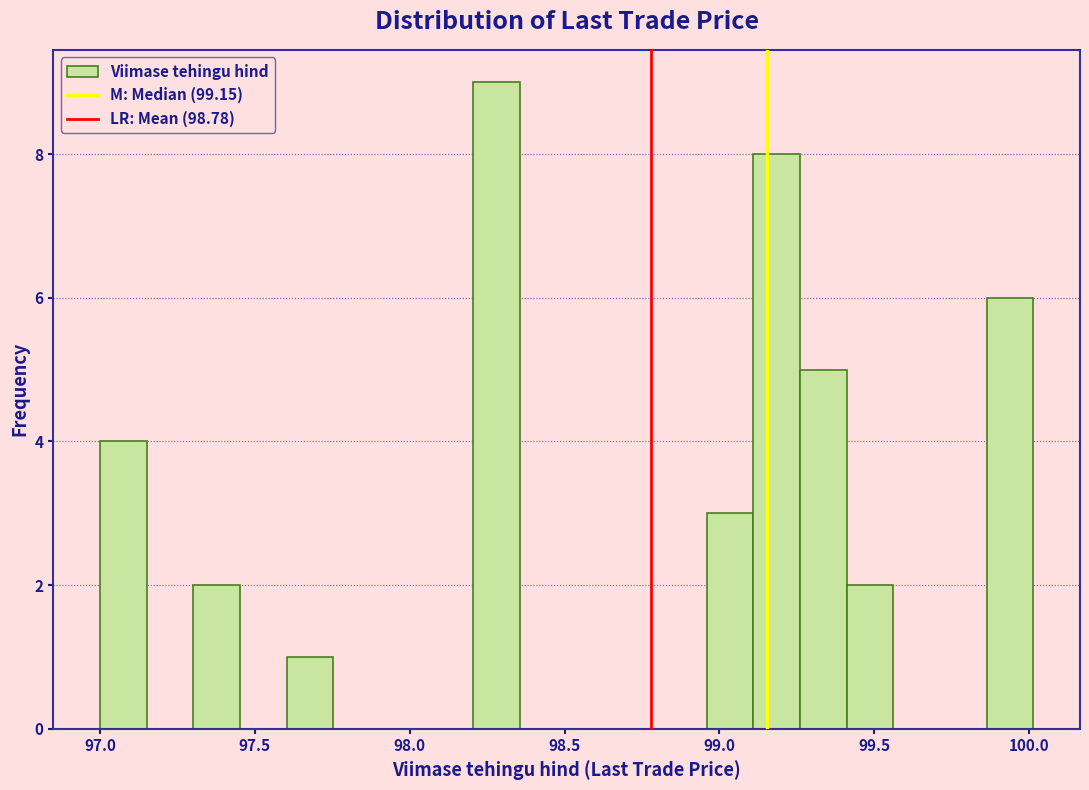

Around what value on the x-axis is the tallest bar? Give the approximate position of its centre, as read against the axis.

98.30